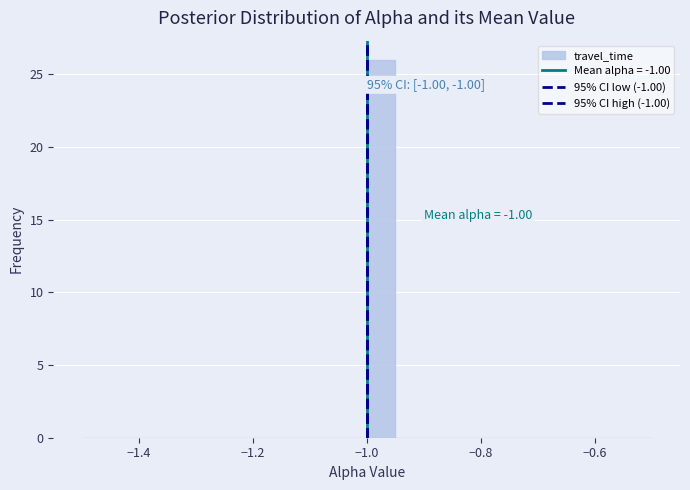

Read against the x-axis, roughly where is the centre of the tallest bar?

-0.98